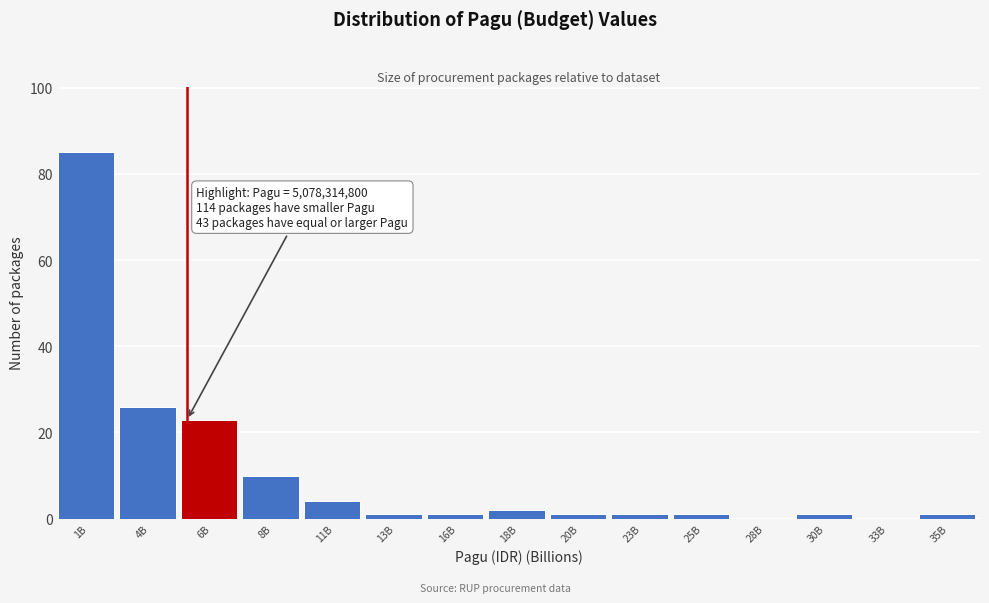

Reading right to left, what are all the values shown in this chart?

35B=1	33B=0	30B=1	28B=0	25B=1	23B=1	20B=1	18B=2	16B=1	13B=1	11B=4	8B=10	6B=23	4B=26	1B=85